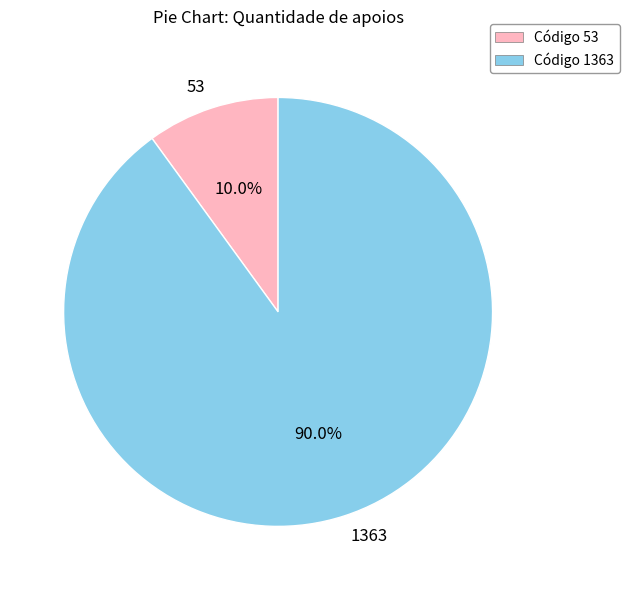

How many segments does this pie chart have?

2